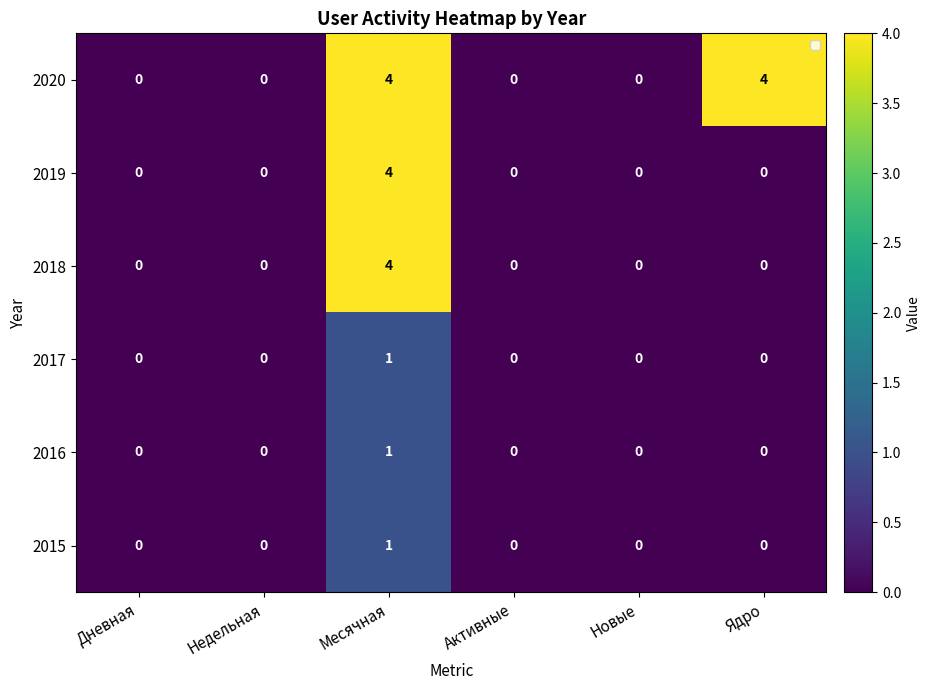

The value of 2020 at Недельная is -2. True or false?

False